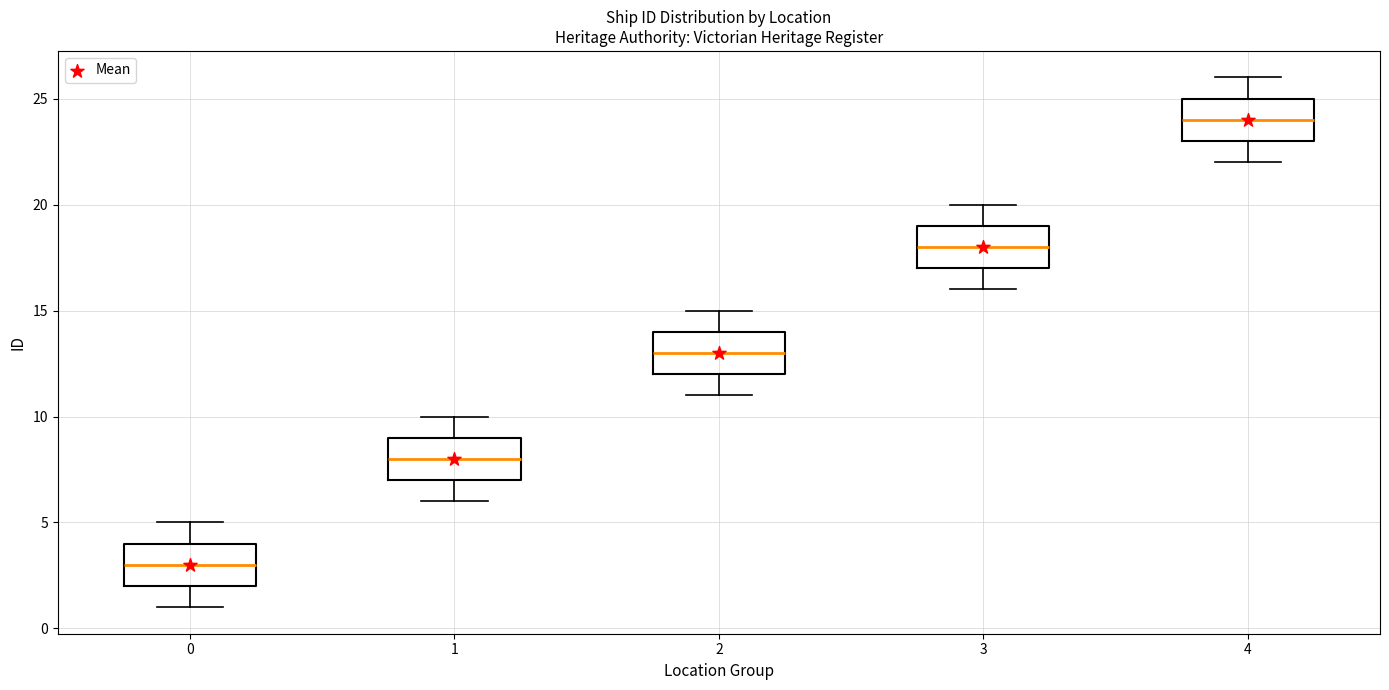

Which box's median line is the lowest?

0